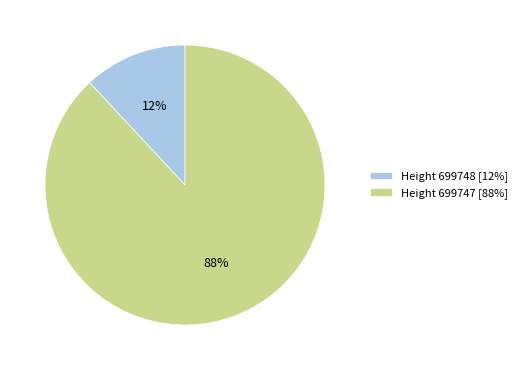

Does any single category account for the majority?

Yes